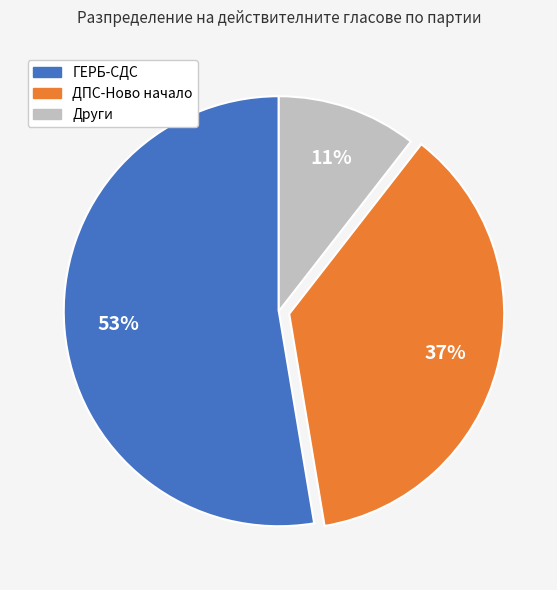

Does any single category account for the majority?

Yes